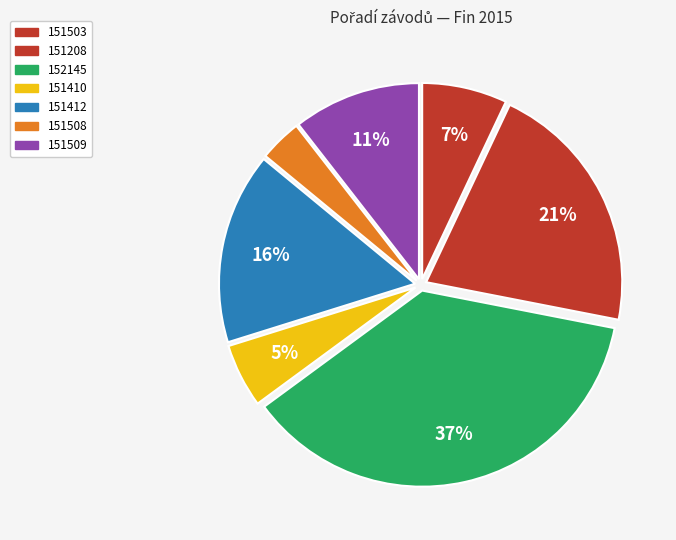

How many slices are in this pie chart?

7